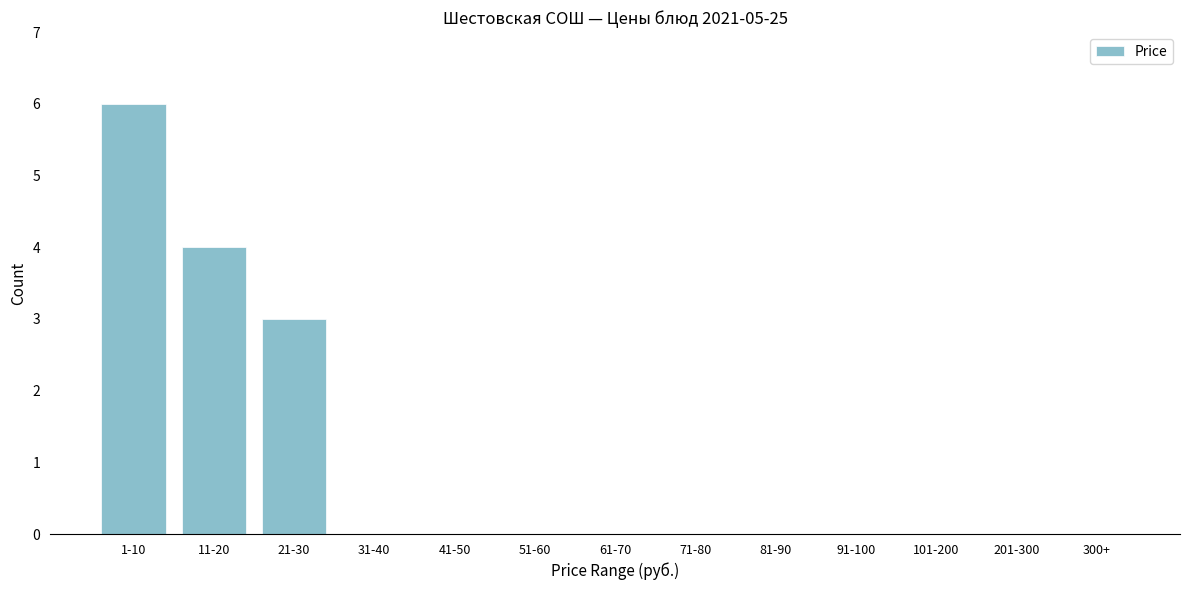

Reading left to right, what are all the values shown in this chart?

1-10=6	11-20=4	21-30=3	31-40=0	41-50=0	51-60=0	61-70=0	71-80=0	81-90=0	91-100=0	101-200=0	201-300=0	300+=0